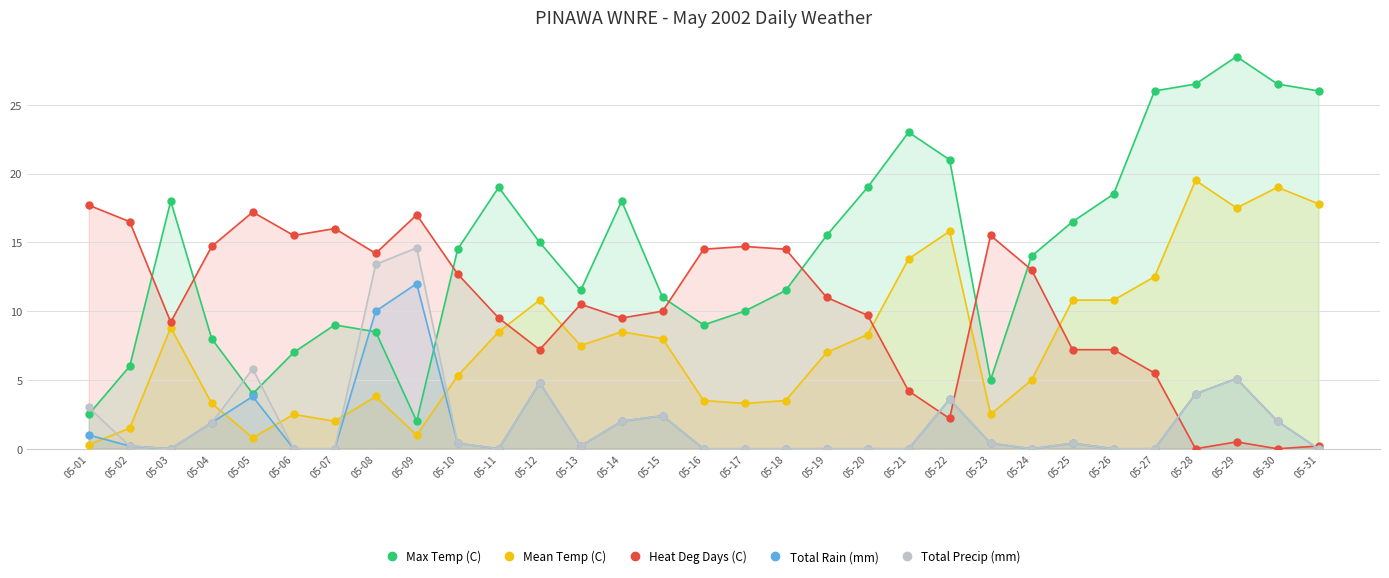

Between which two adjacent categories do Heat Deg Days (C) and Total Precip (mm) first intersect?

05-21 and 05-22